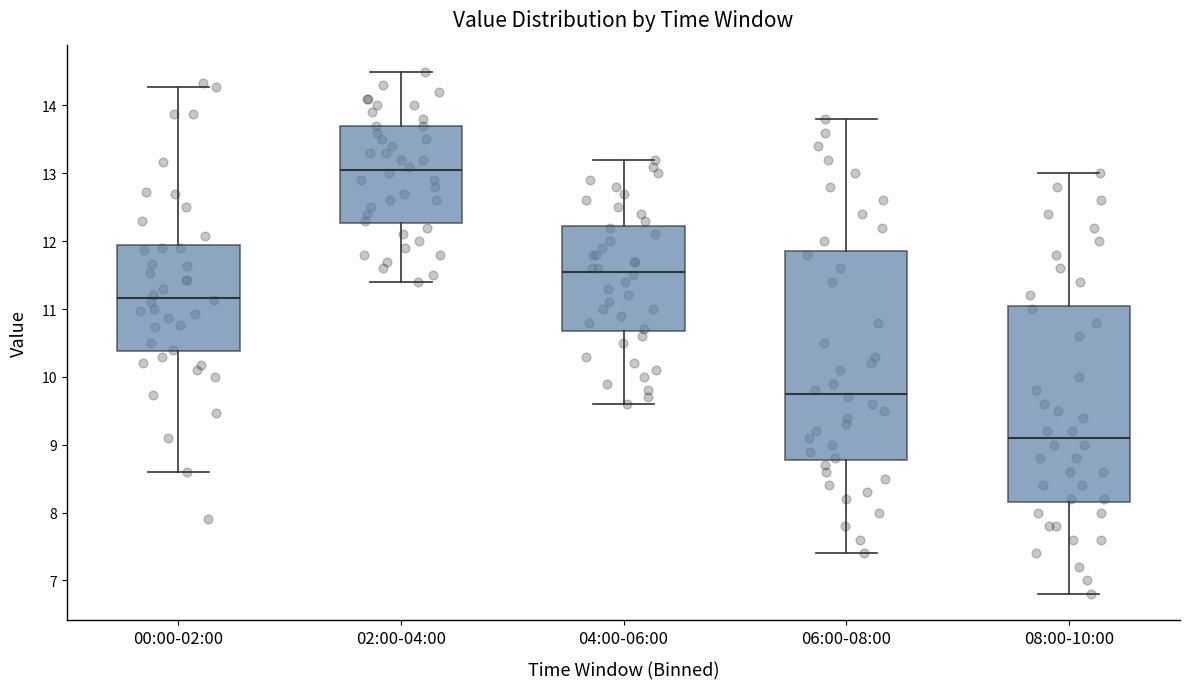

Reading left to right, transcribe this box plot: for each box, give where its median line is, the range the box spans, and where its two whiskers end, as read against the y-axis. The values are not printed on the chart, so give them approximately, as read against the axis.

00:00-02:00: median 11.2, box 10.4 to 11.9, whiskers 8.6 to 14.3
02:00-04:00: median 13.1, box 12.3 to 13.7, whiskers 11.4 to 14.5
04:00-06:00: median 11.6, box 10.7 to 12.2, whiskers 9.6 to 13.2
06:00-08:00: median 9.8, box 8.8 to 11.9, whiskers 7.4 to 13.8
08:00-10:00: median 9.1, box 8.2 to 11.1, whiskers 6.8 to 13.0